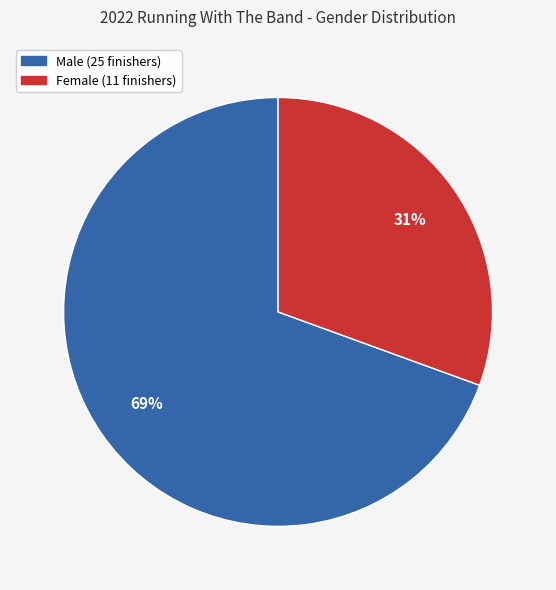

What is the majority slice?

Male